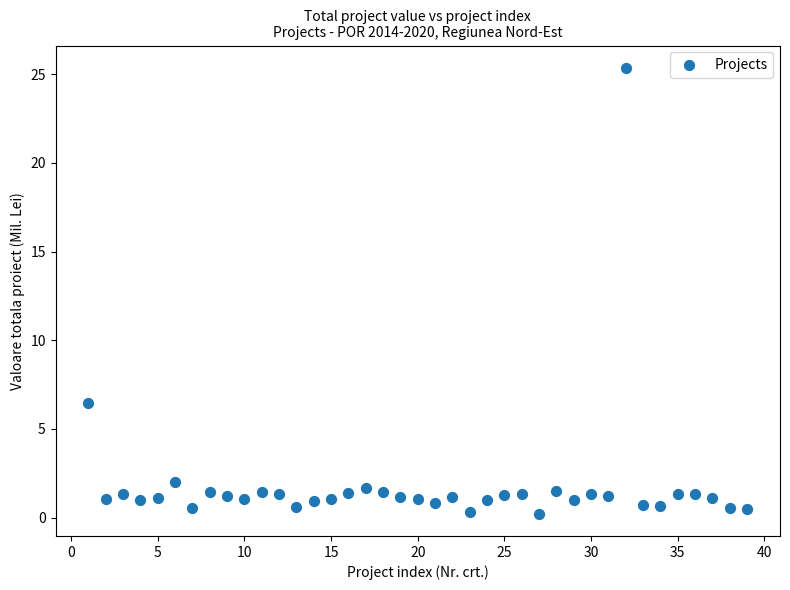

What is the range of Y values (max minus min)?

25.1